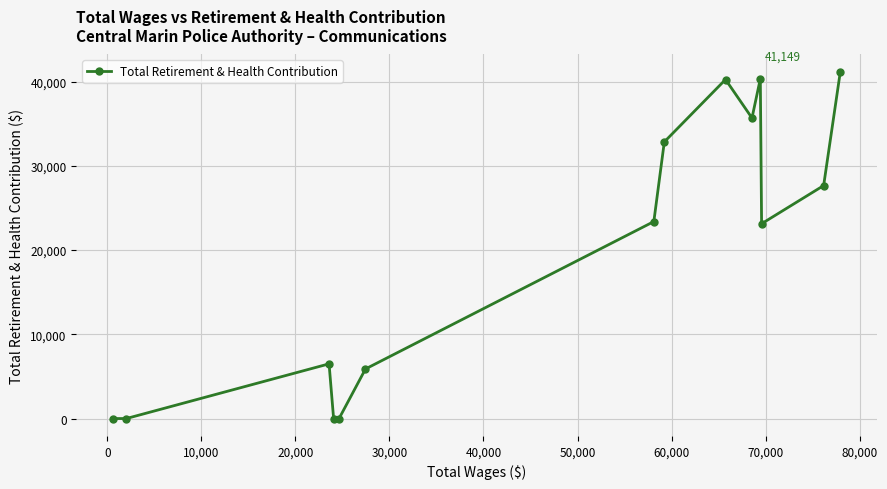

What is the average value?

19767